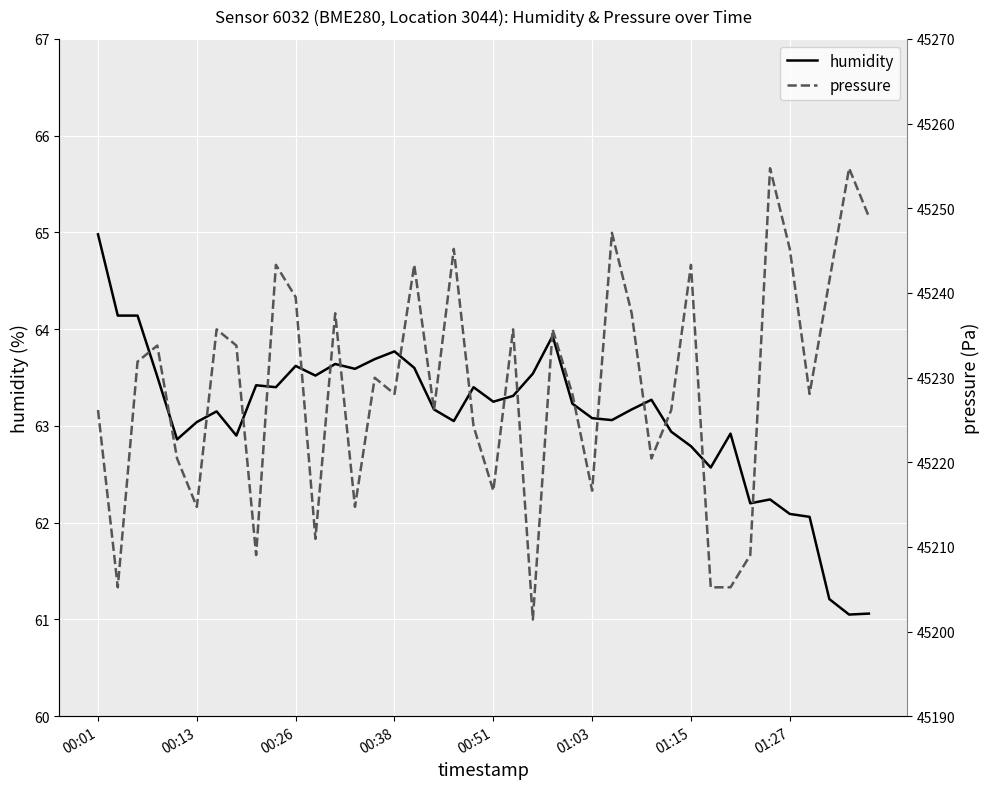

At how many categories does at least one series exceed 9205?

40